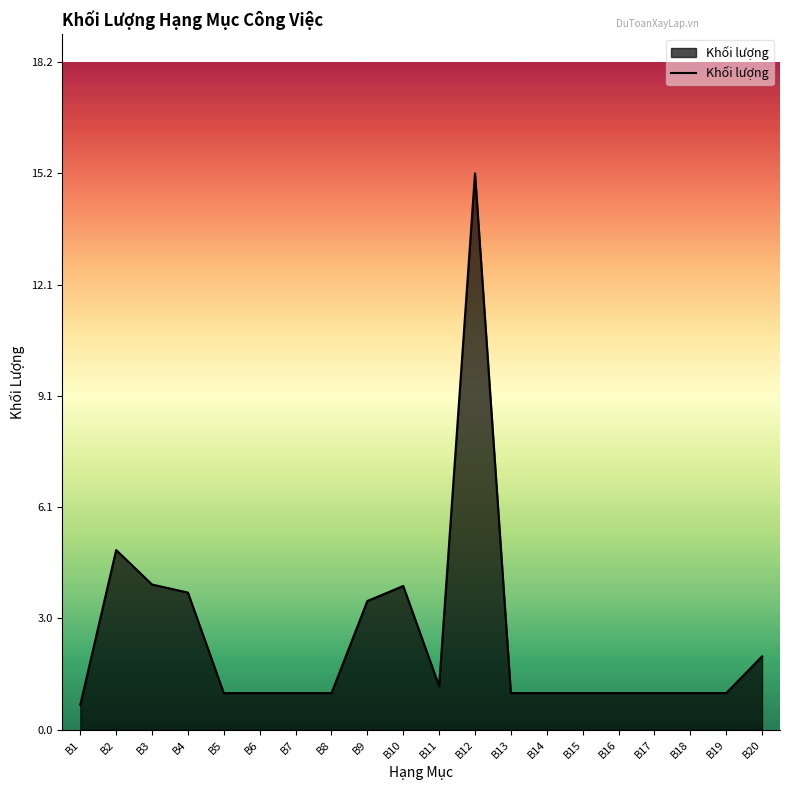

Where is the data nearest to the value 7?

B2